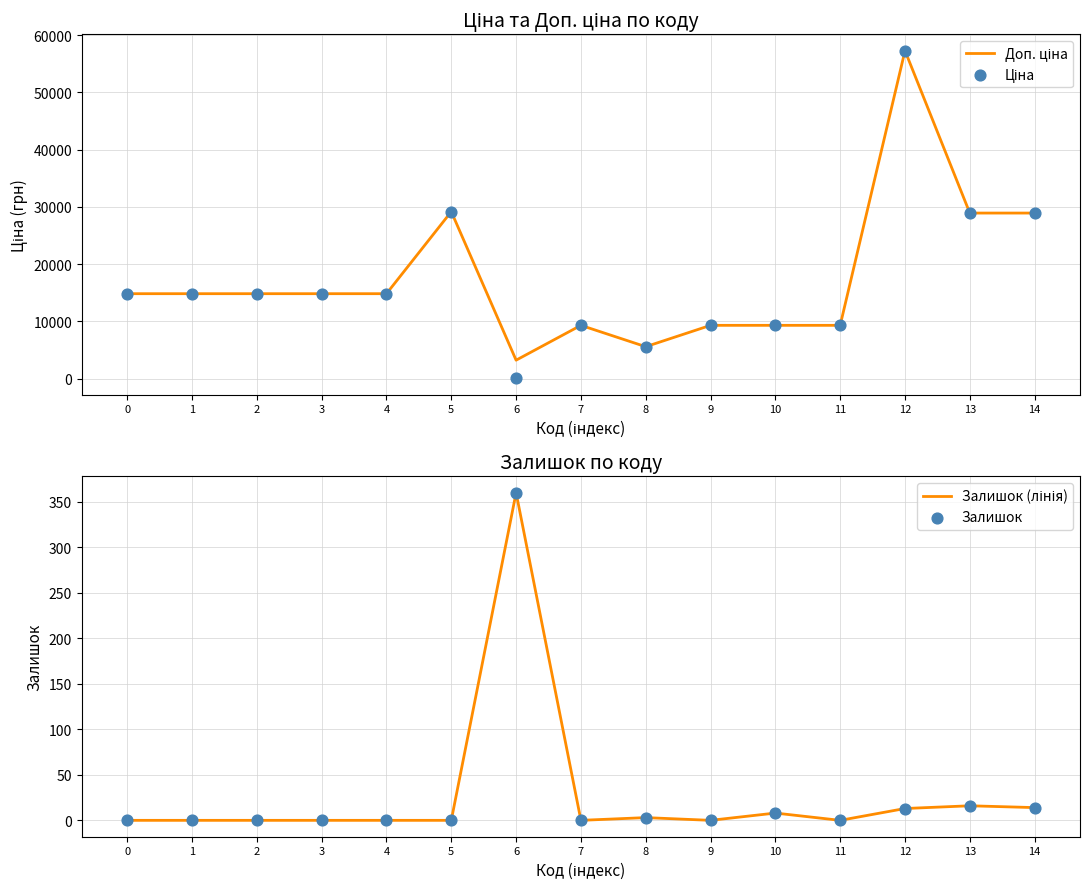

Which series has the largest total across all categories?

Доп. ціна